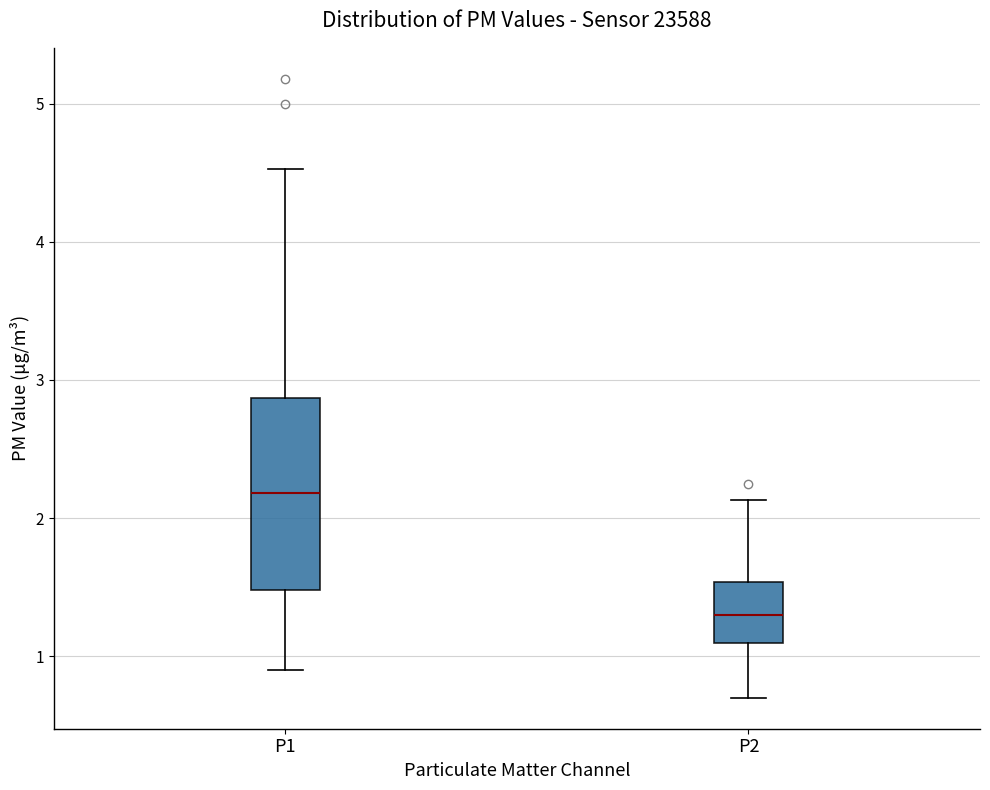

Reading left to right, transcribe this box plot: for each box, give where its median line is, the range the box spans, and where its two whiskers end, as read against the y-axis. The values are not printed on the chart, so give them approximately, as read against the axis.

P1: median 2.2, box 1.5 to 2.9, whiskers 0.9 to 4.5
P2: median 1.3, box 1.1 to 1.5, whiskers 0.7 to 2.1